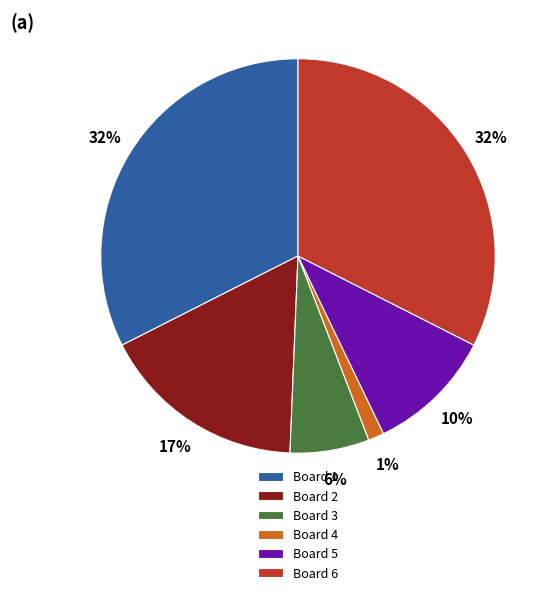

Do Board 5 and Board 4 together represent more than half of the pie?

No